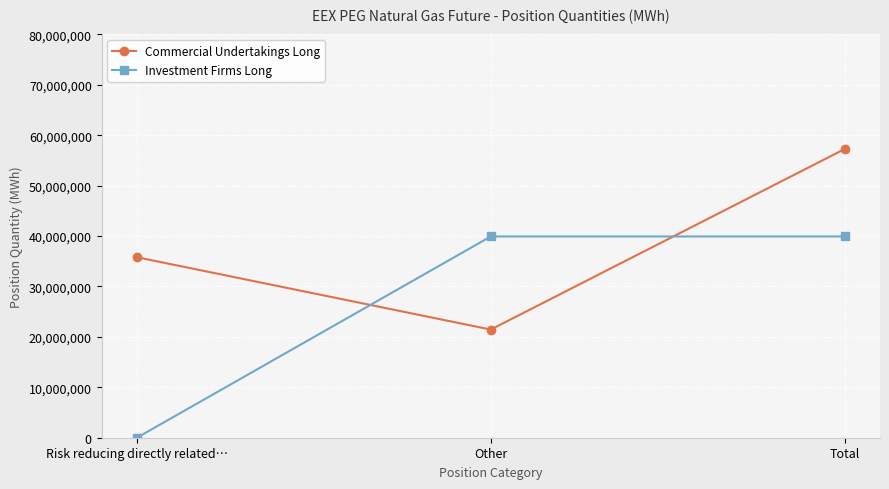

What is the spread (max minus min) of values at Total?

17335291